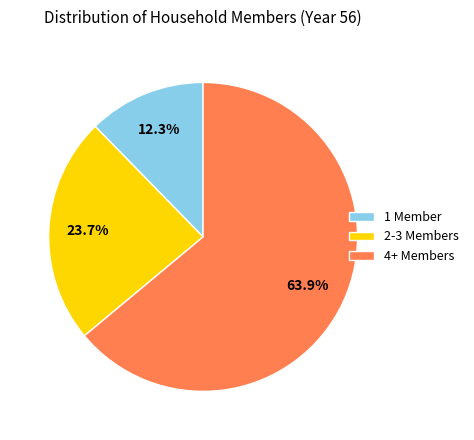

Which category has the smallest portion of the pie?

1 Member